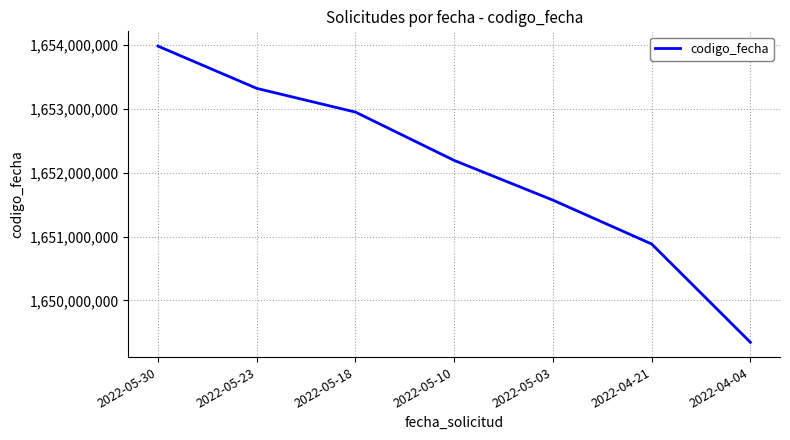

Reading left to right, list all the values displayed in this chart.

1653986571	1653324080	1652952247	1652194454	1651571837	1650883750	1649342779